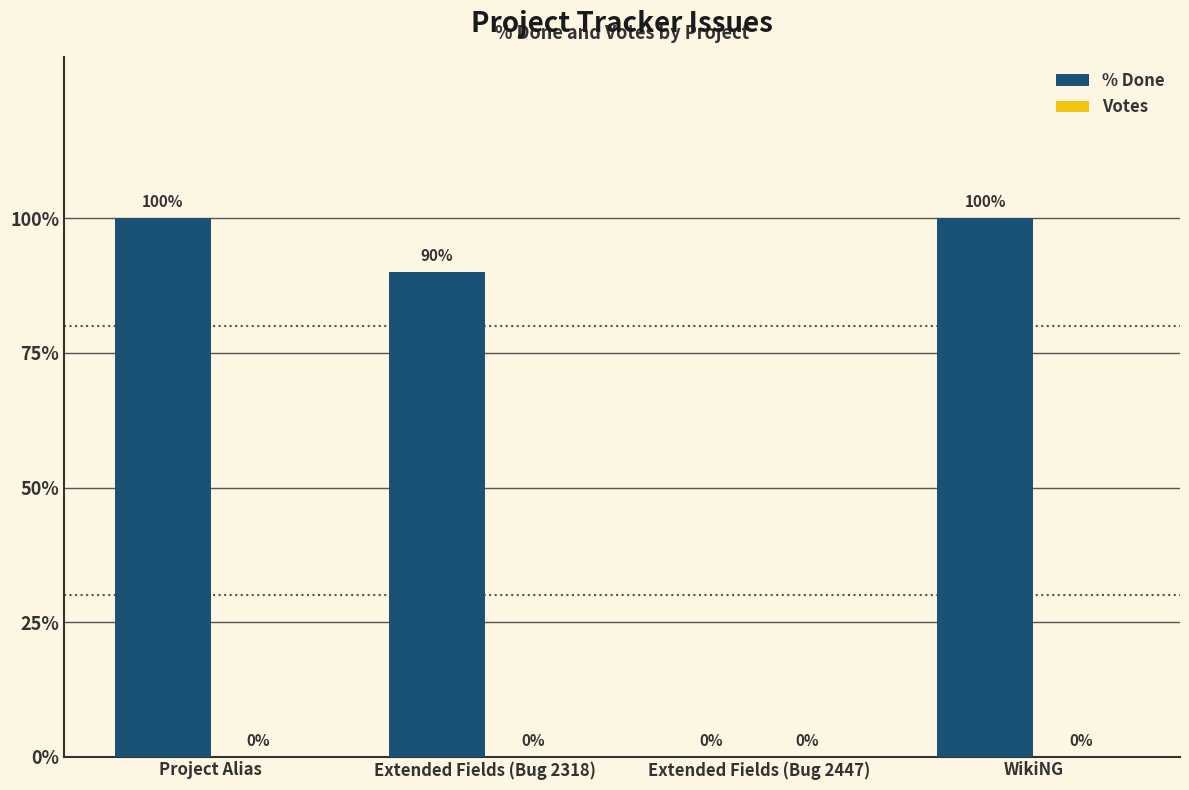

What is the sum of the values at Project Alias and WikiNG?

200